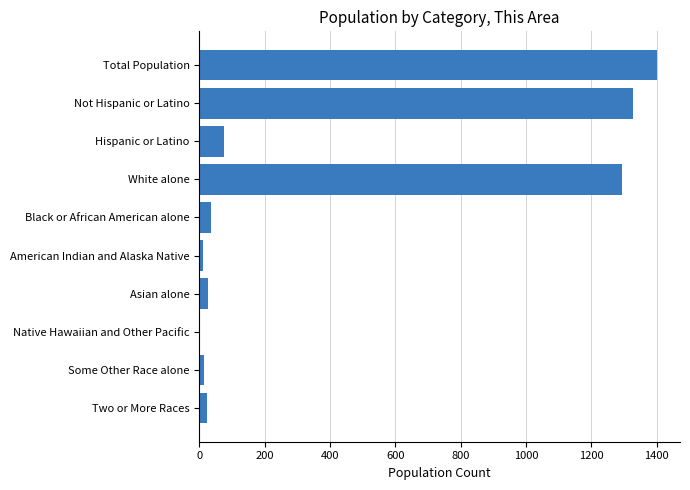

What is the maximum value shown in the chart?

1401